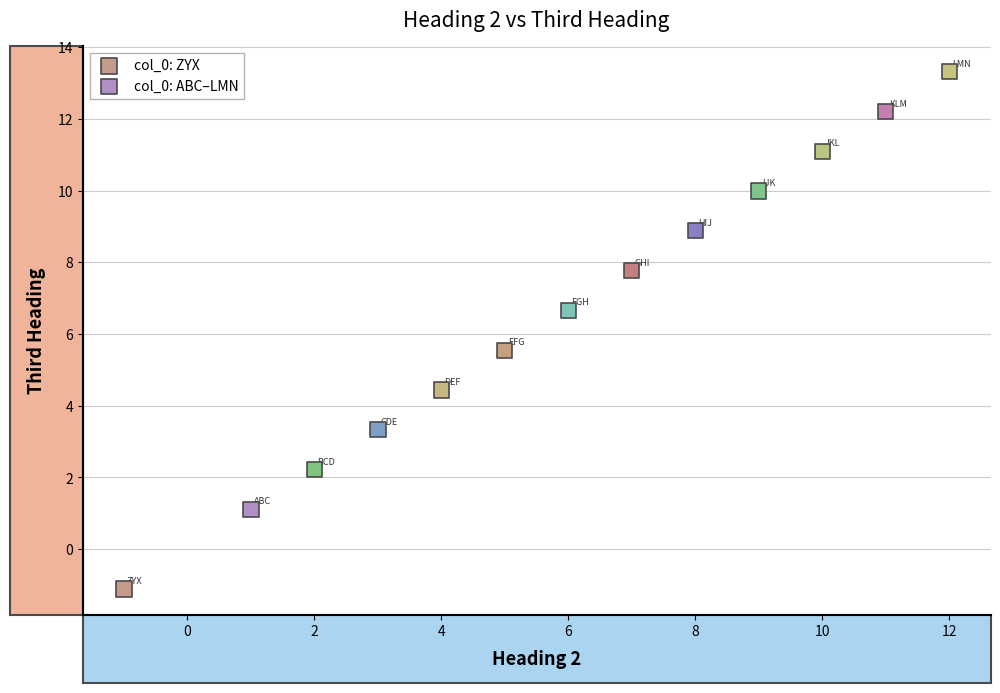

What are all the series names shown in the legend?

col_0: ZYX, col_0: ABC–LMN